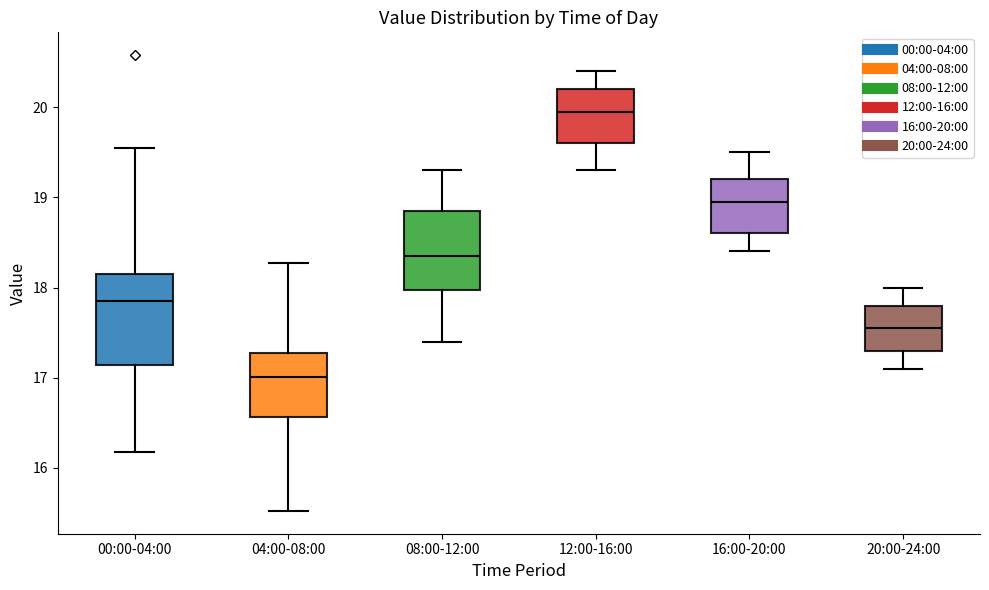

Which box is the tallest, from its lower edge to its upper edge?

00:00-04:00